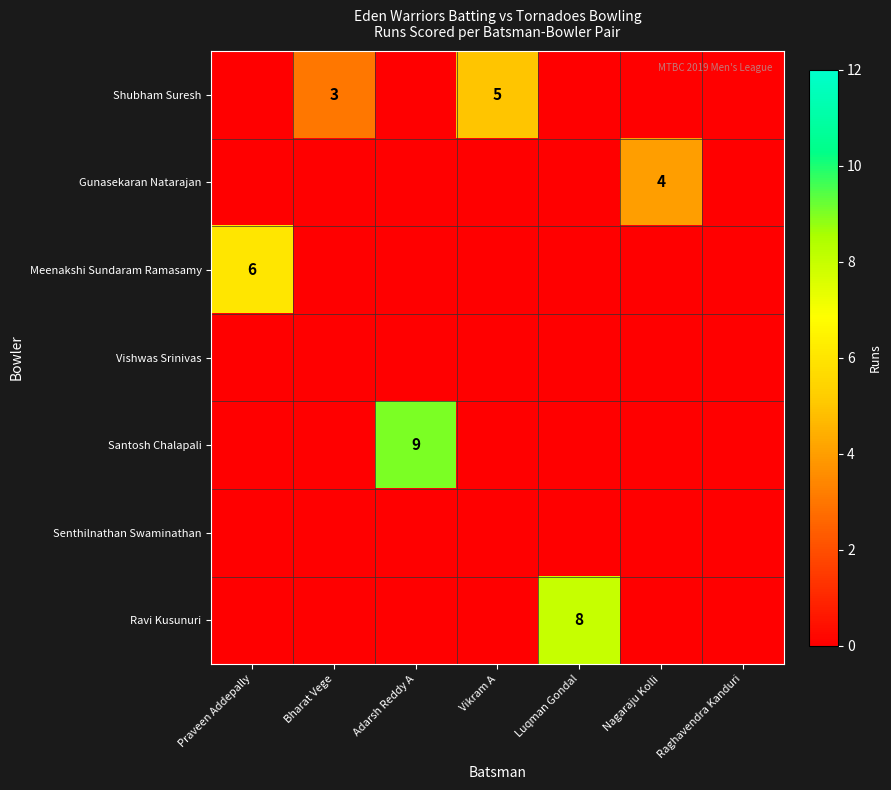

What is the total value across all series at Adarsh Reddy A?

9